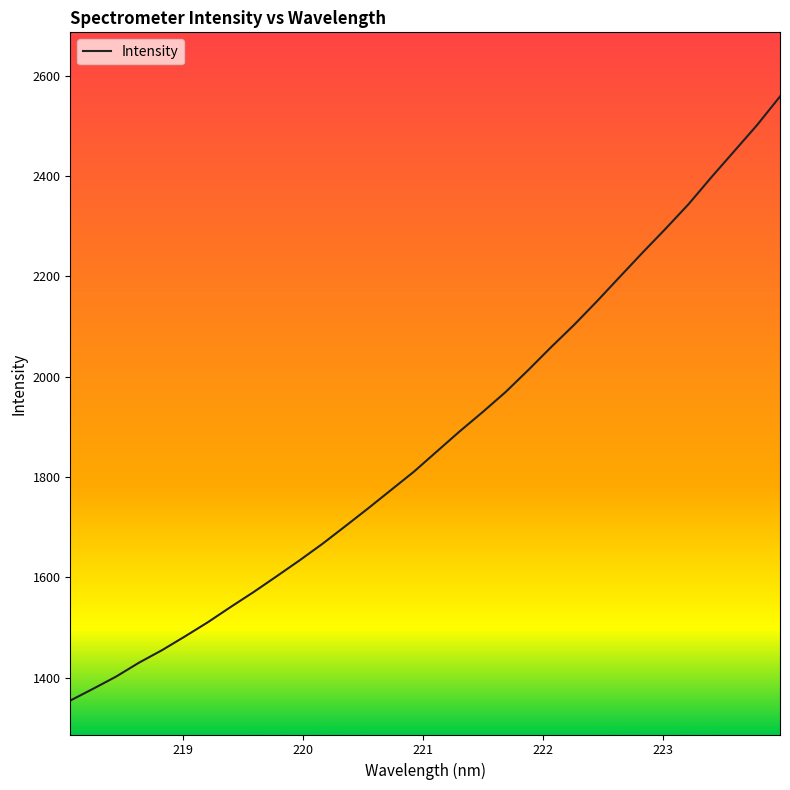

What is the difference between the maximum and minimum values?

1204.9